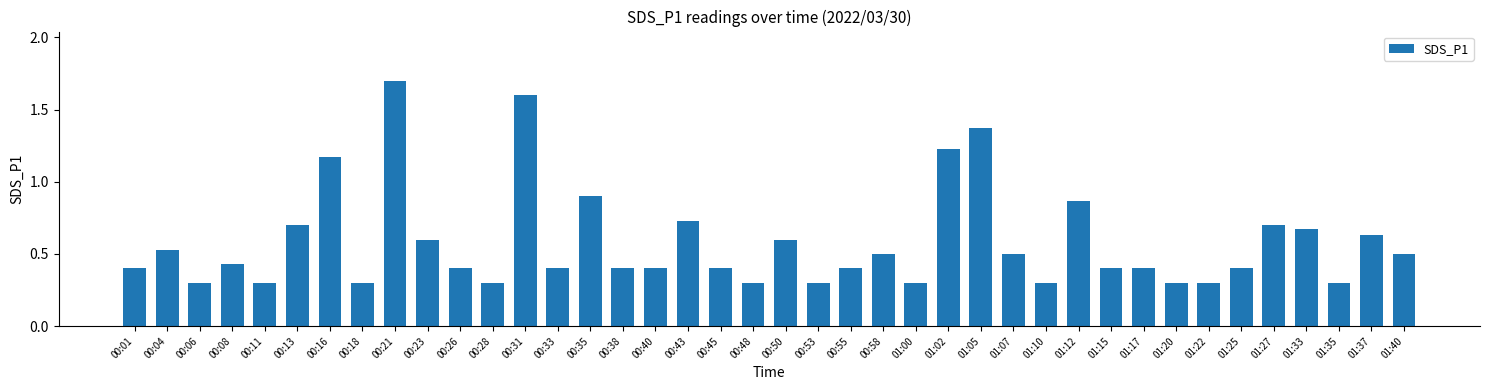

Which has a higher value, 00:06 or 00:55?

00:55